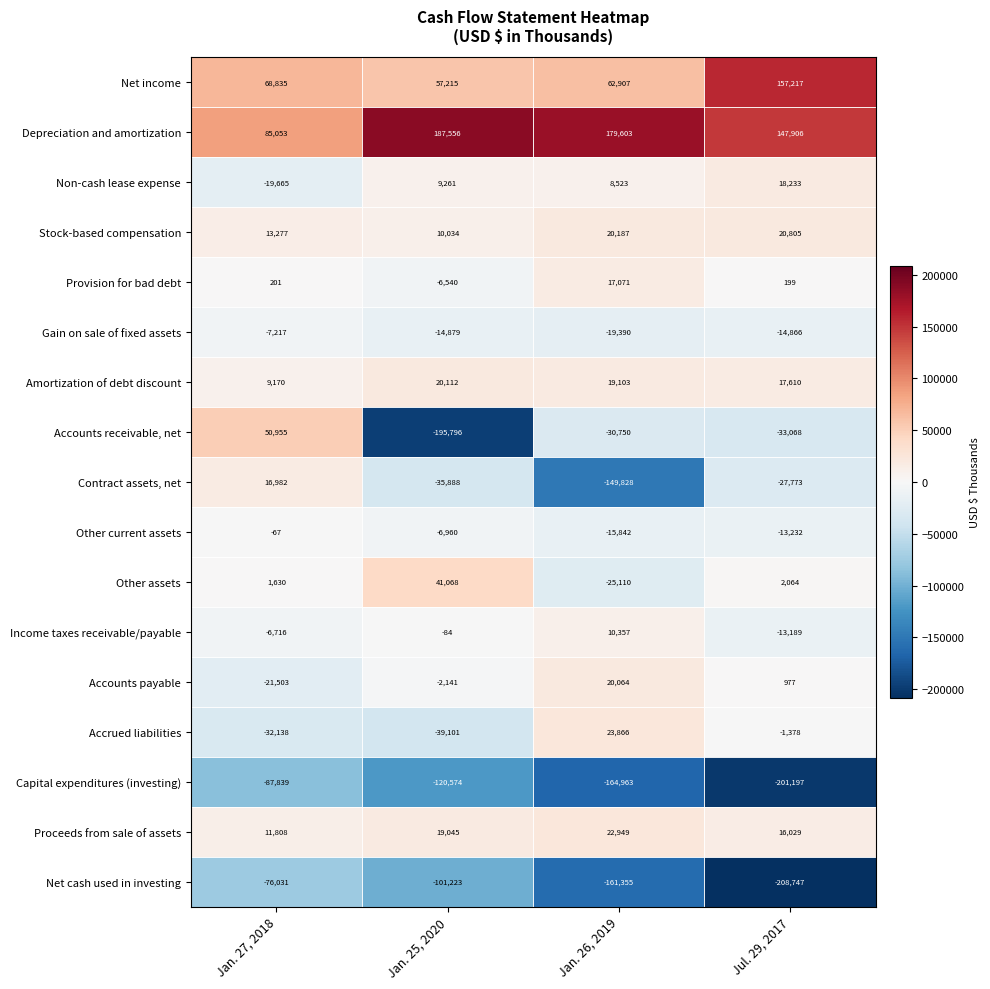

What is the highest value of the Other current assets series?

-67